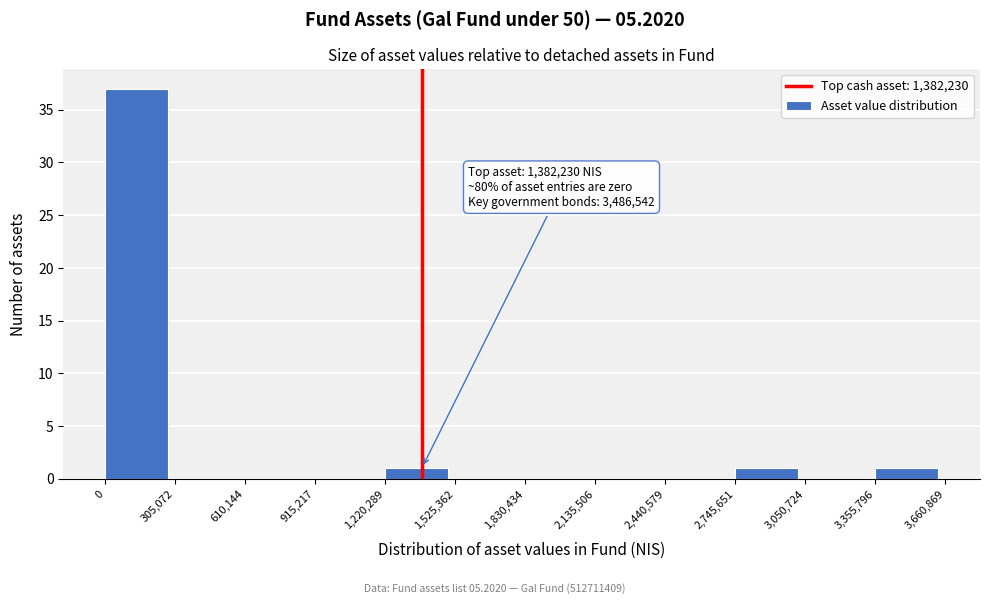

Over which range of the x-axis is the bar tallest?

0 to 305,072